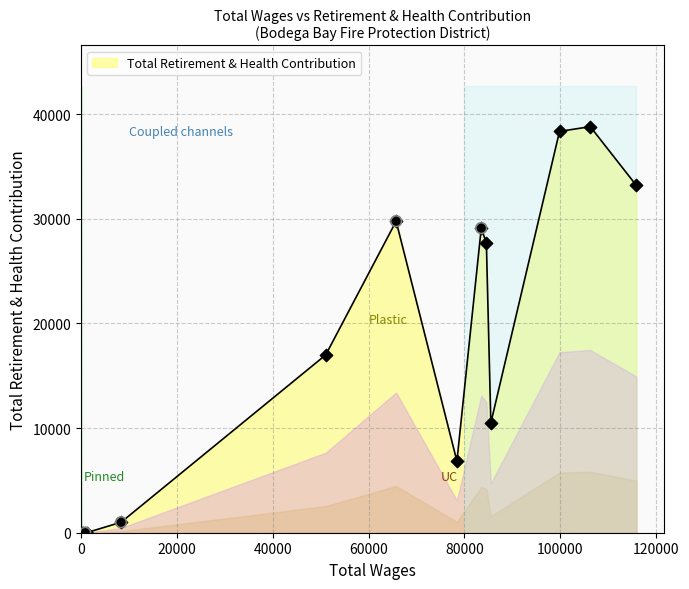

What is the ratio of the value at 51046 to the value at 65739?

0.6